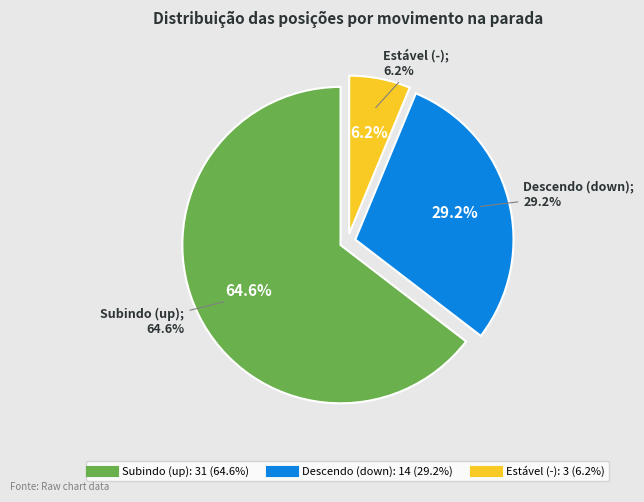

Count the number of slices in the pie.

3